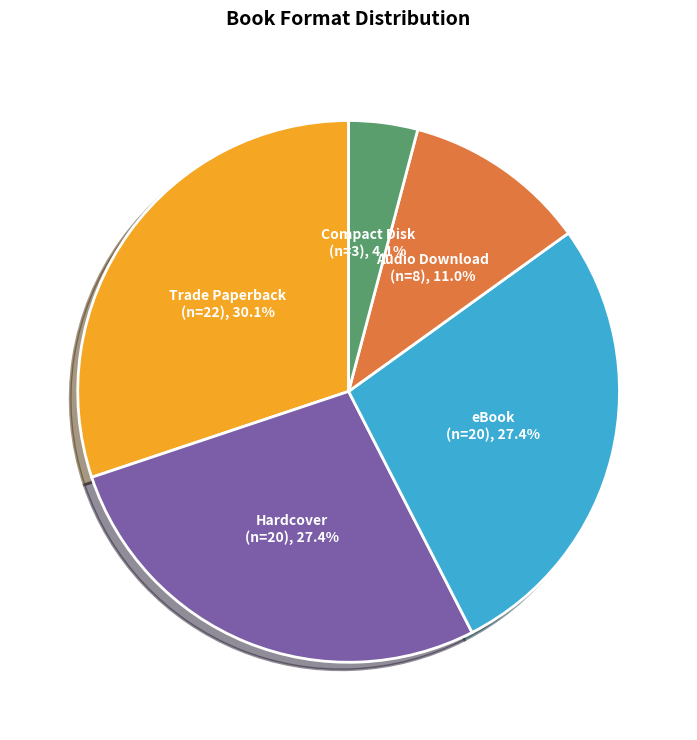

How many segments does this pie chart have?

5